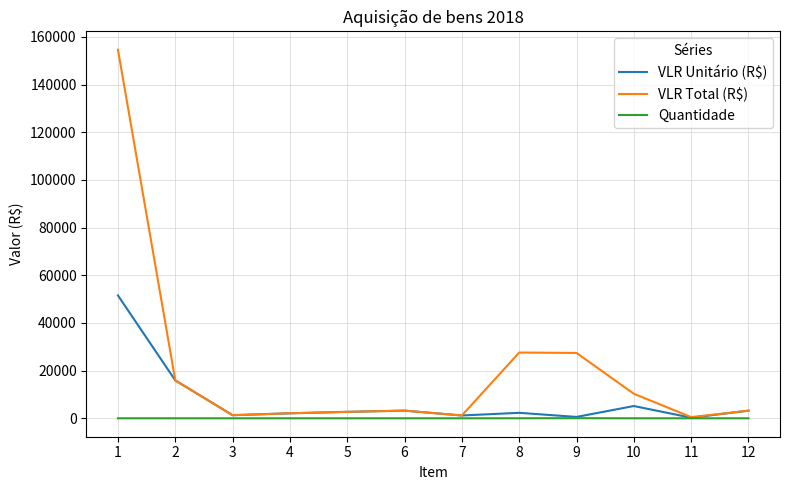

The VLR Total (R$) series shows 154592.9 at 1. True or false?

True